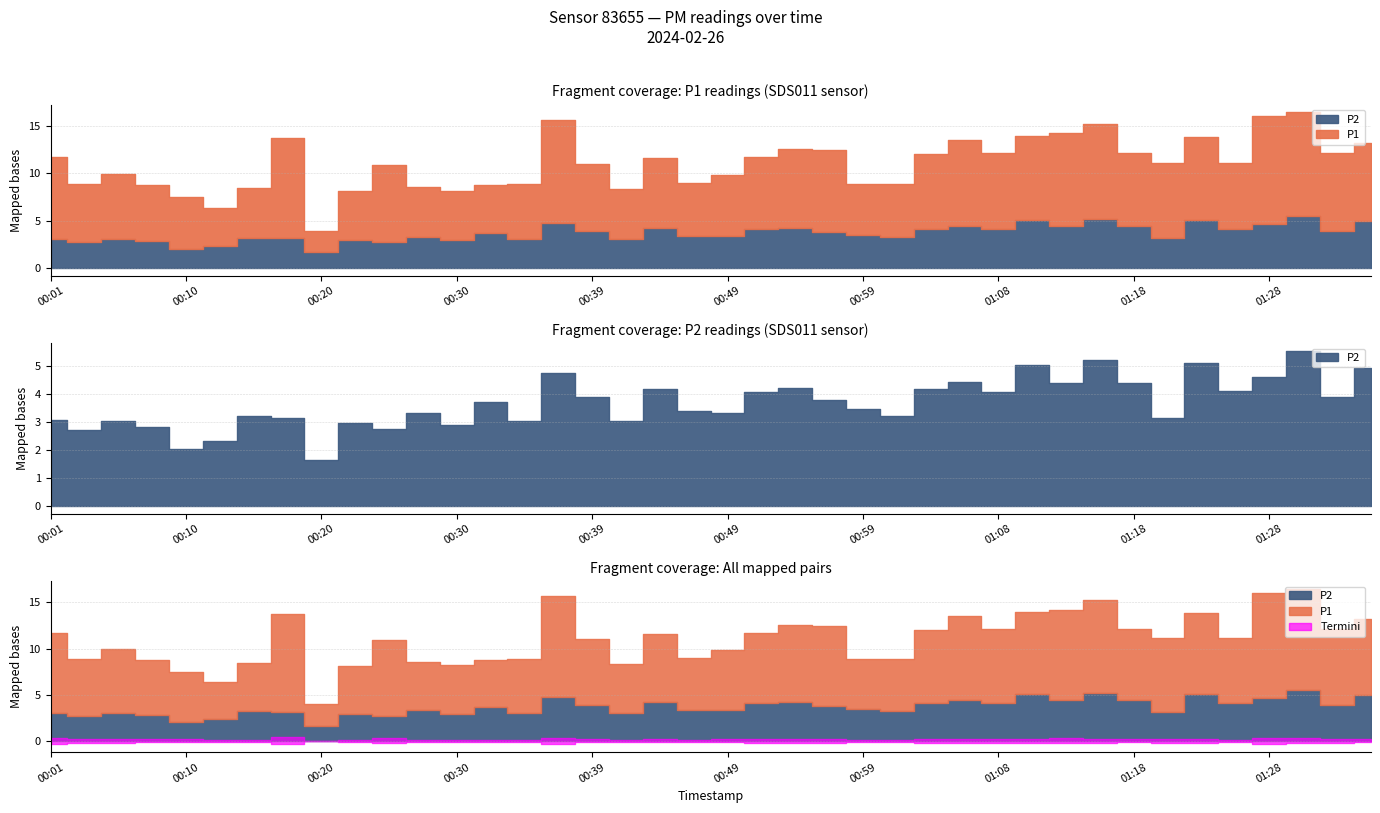

Which category has the highest value in the P2 series?

01:30